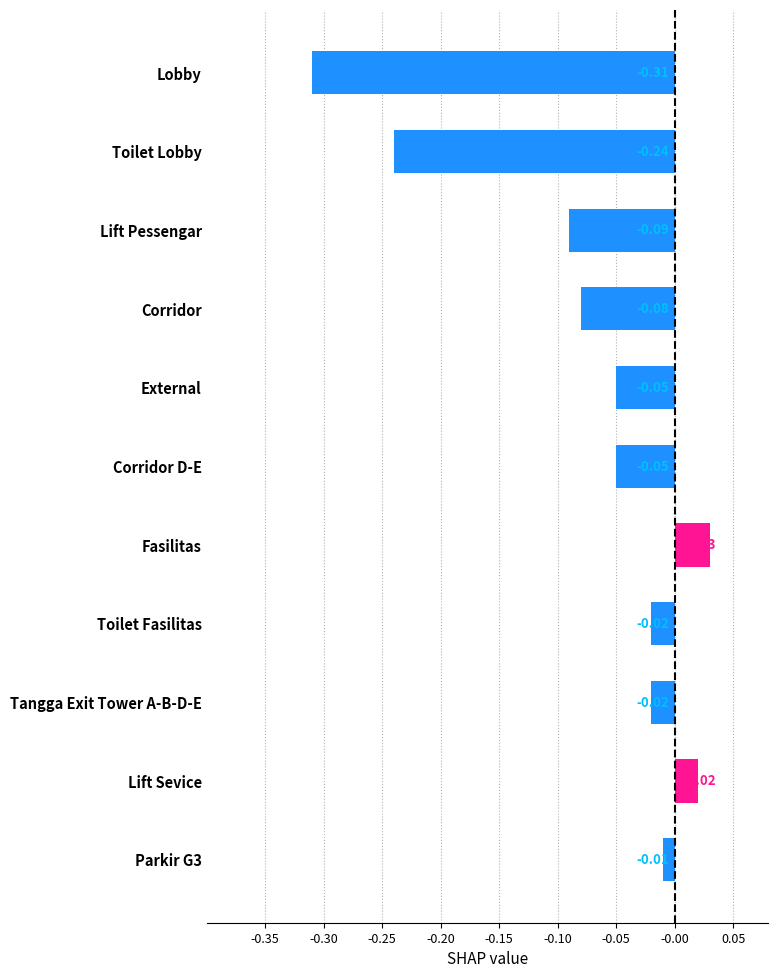

What is the difference between the maximum and minimum values?

0.3